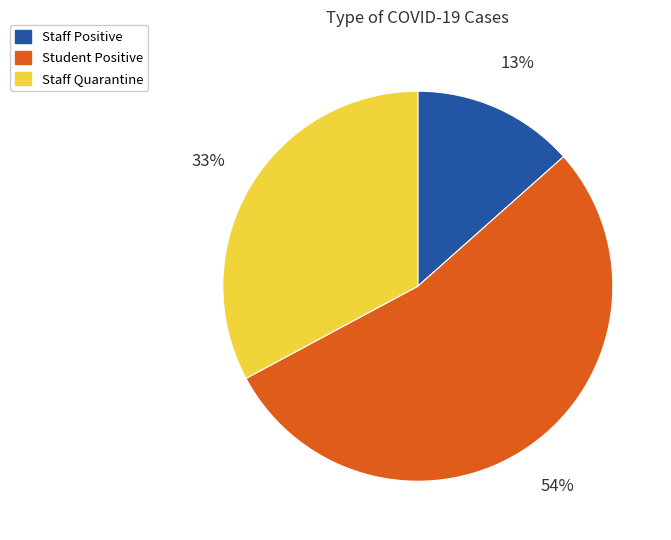

Count the number of slices in the pie.

3